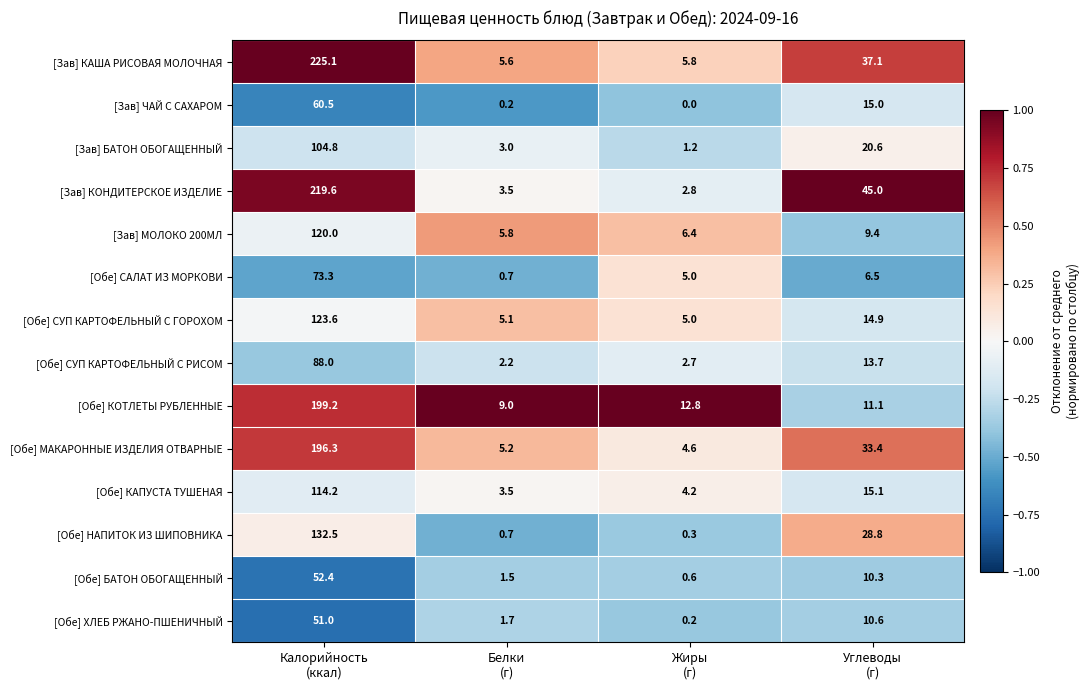

What is the minimum value for [Обе] КОТЛЕТЫ РУБЛЕННЫЕ?

9.0